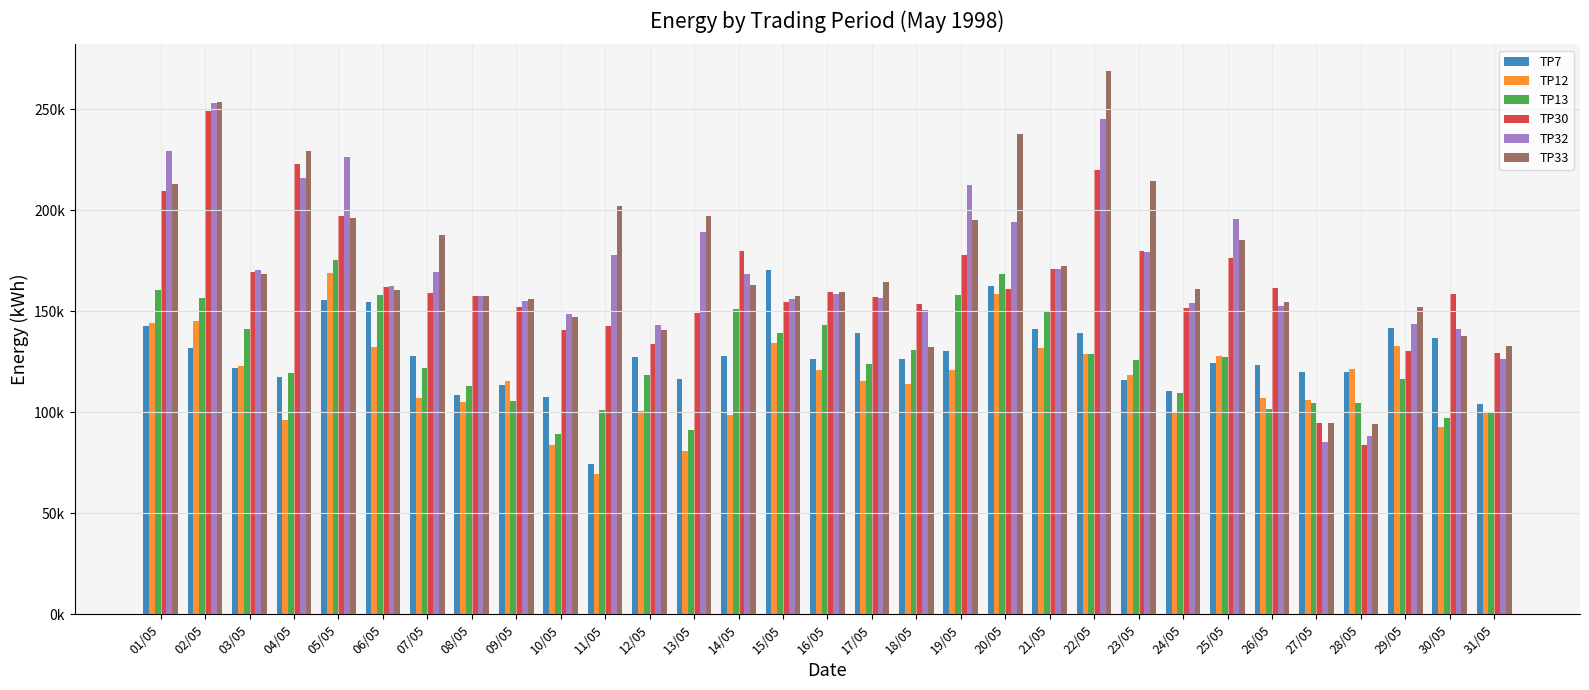

At which category is the sum across all series the highest?

02/05